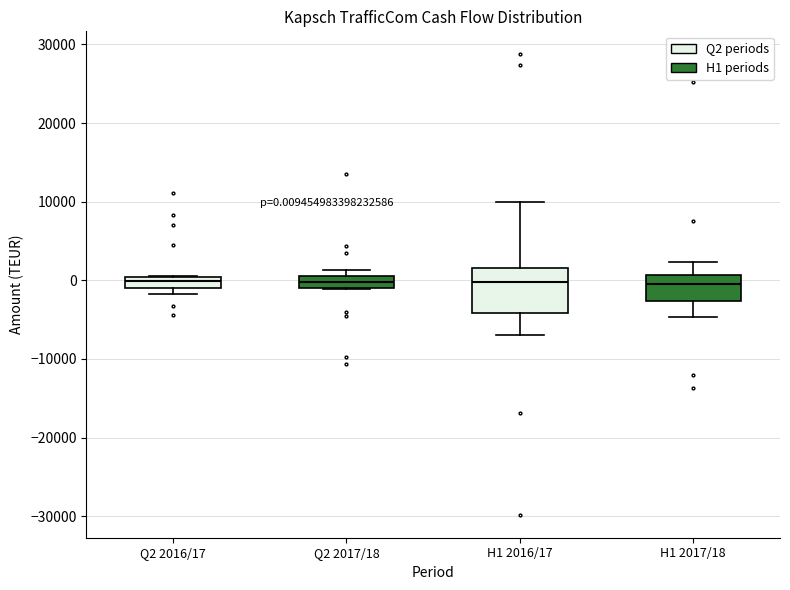

Which box is the tallest, from its lower edge to its upper edge?

H1 2016/17